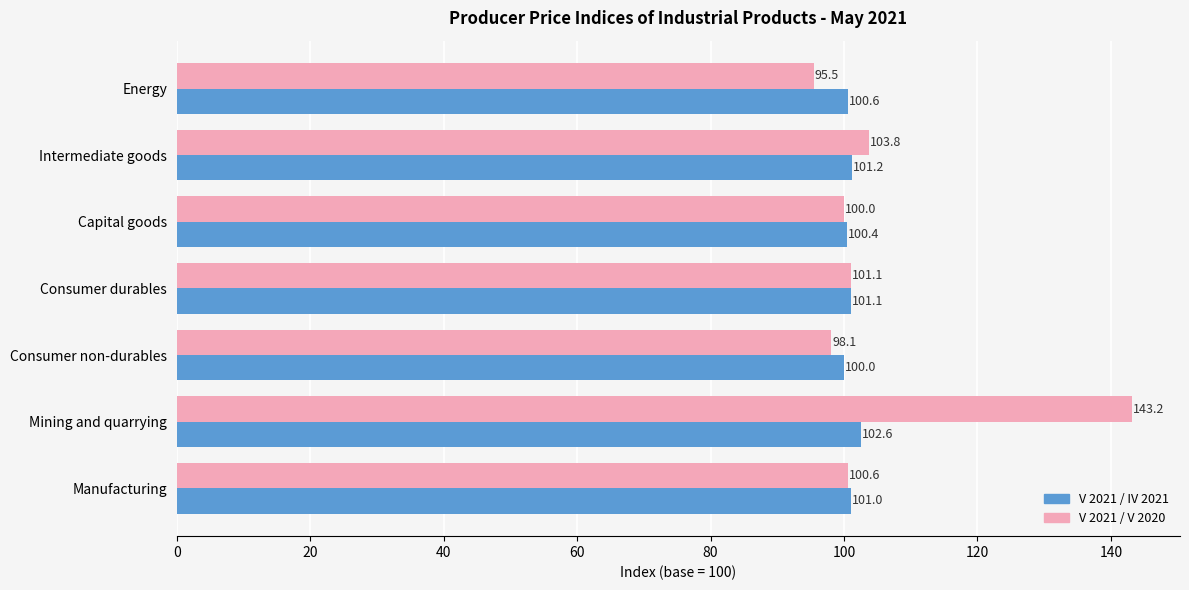

Which category has the lowest value in the V 2021 / IV 2021 series?

Consumer non-durables